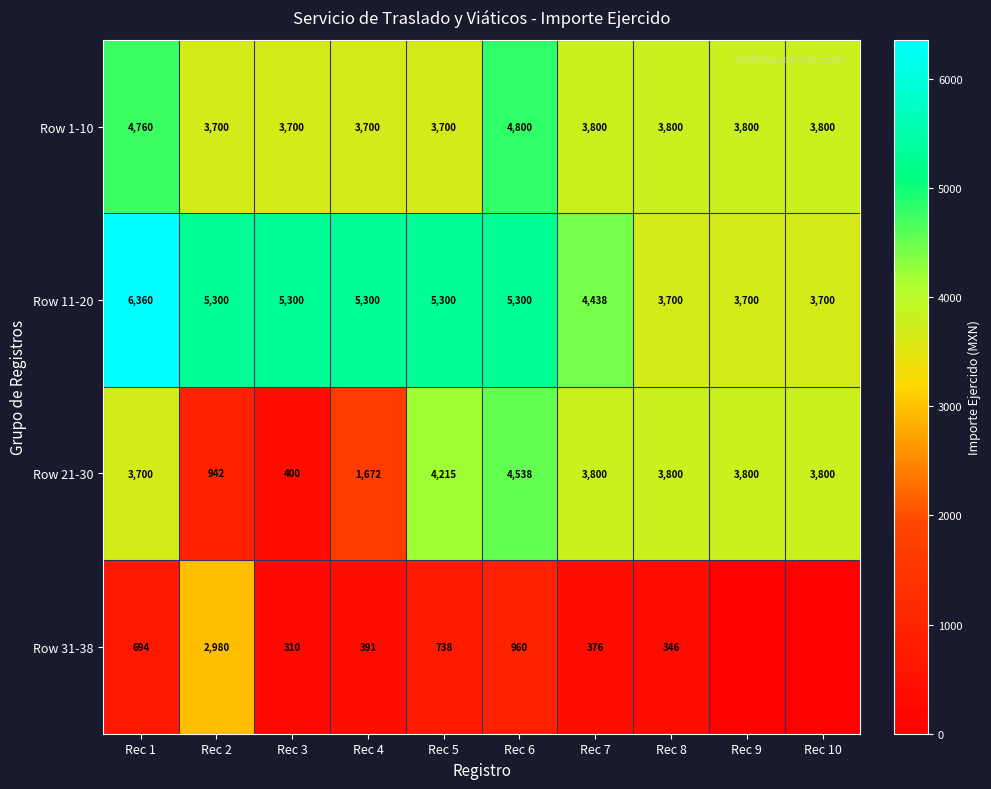

At which category is the sum across all series the highest?

Rec 6